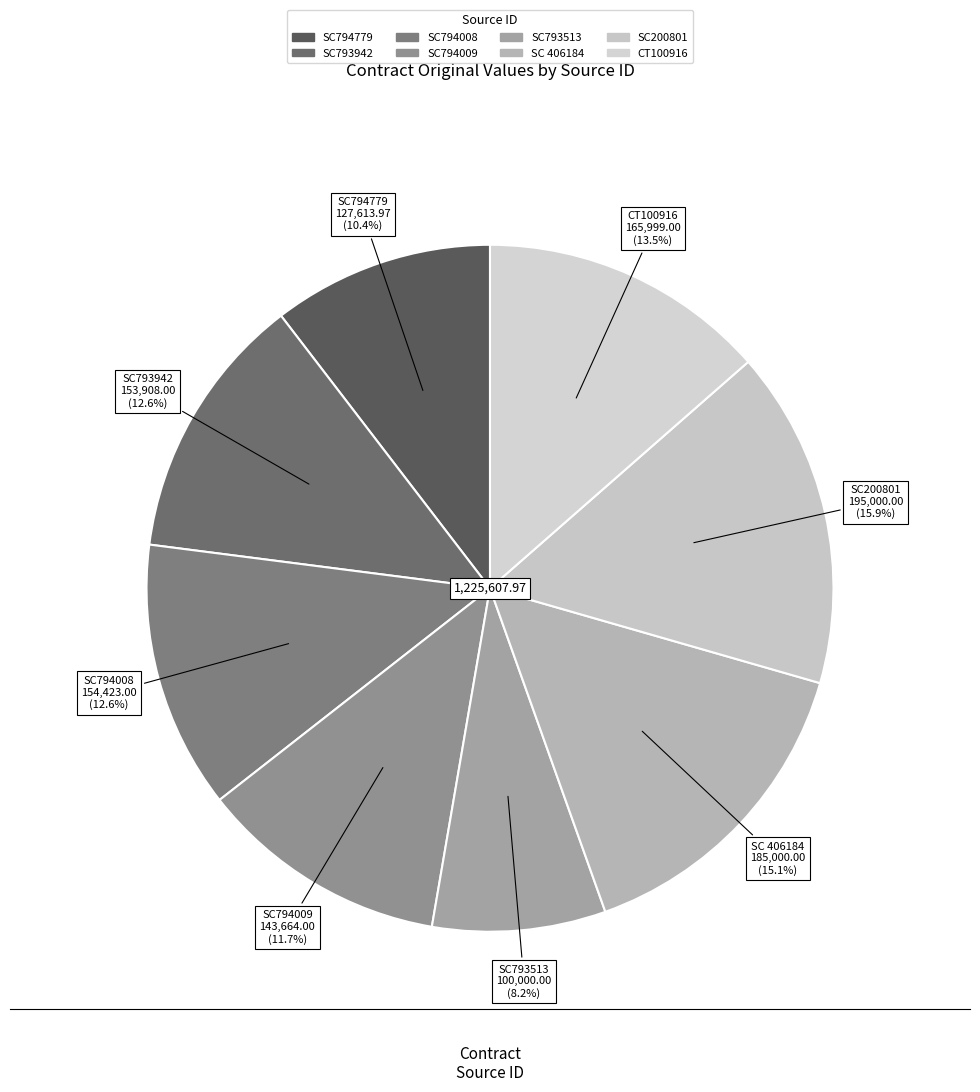

Count the number of slices in the pie.

8